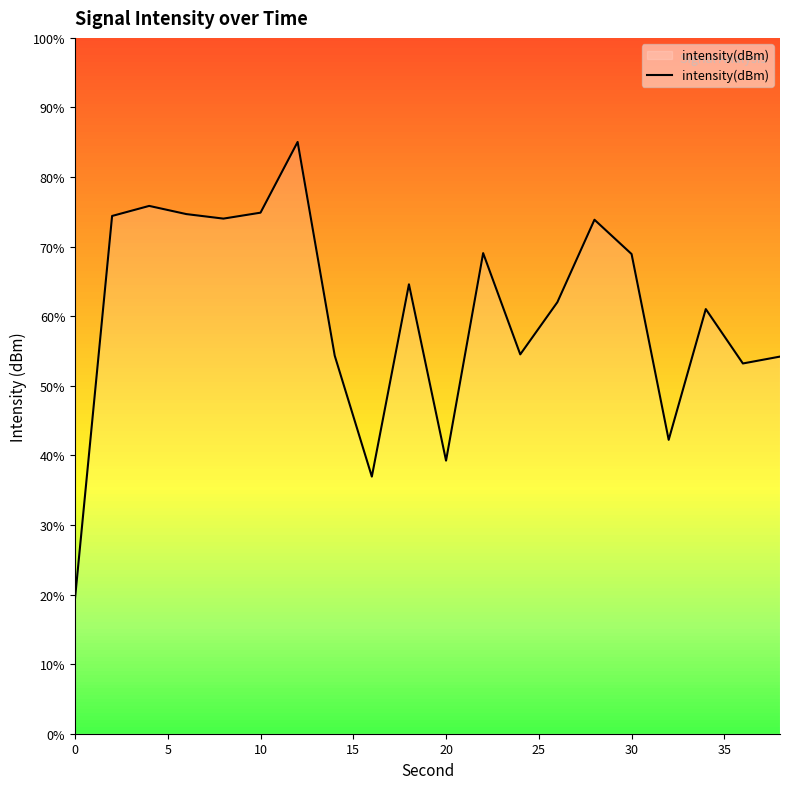

Where does the data first go above -129?

5